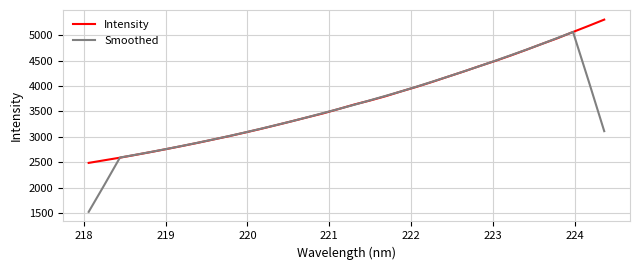

How many lines are shown in the chart?

2